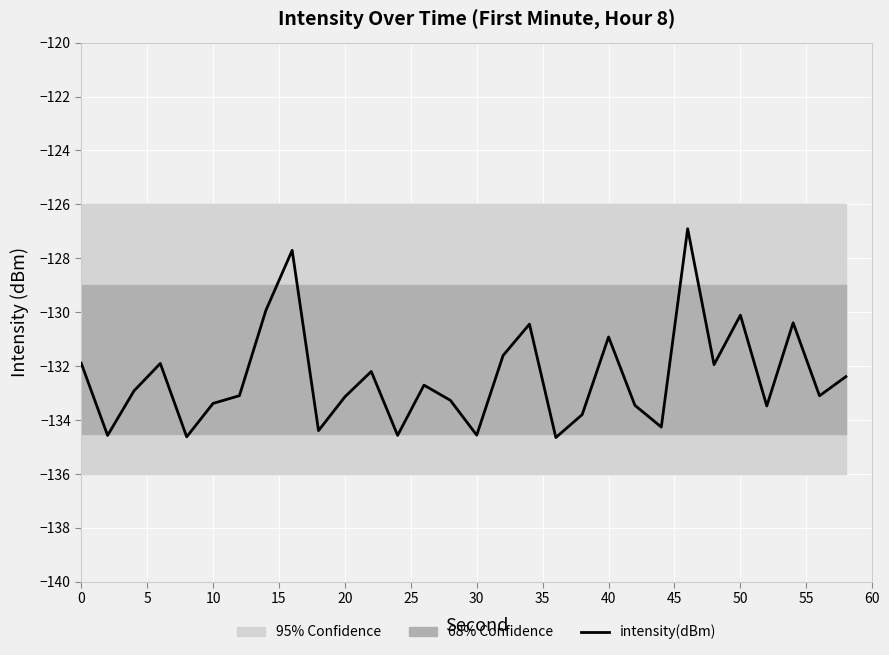

True or false: the data has more than 2 interior local peaks.

True